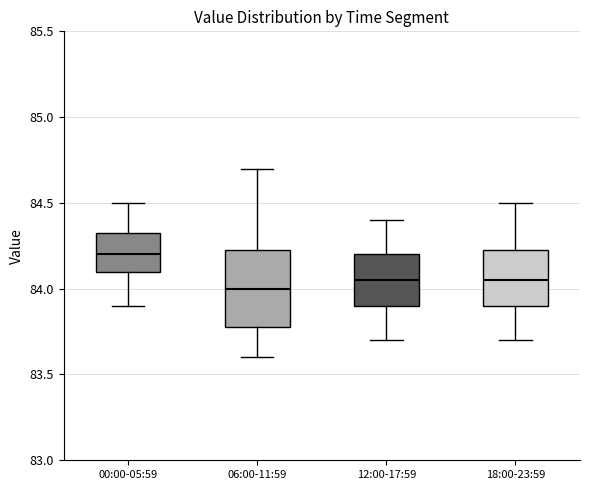

Which box has the highest median line?

00:00-05:59